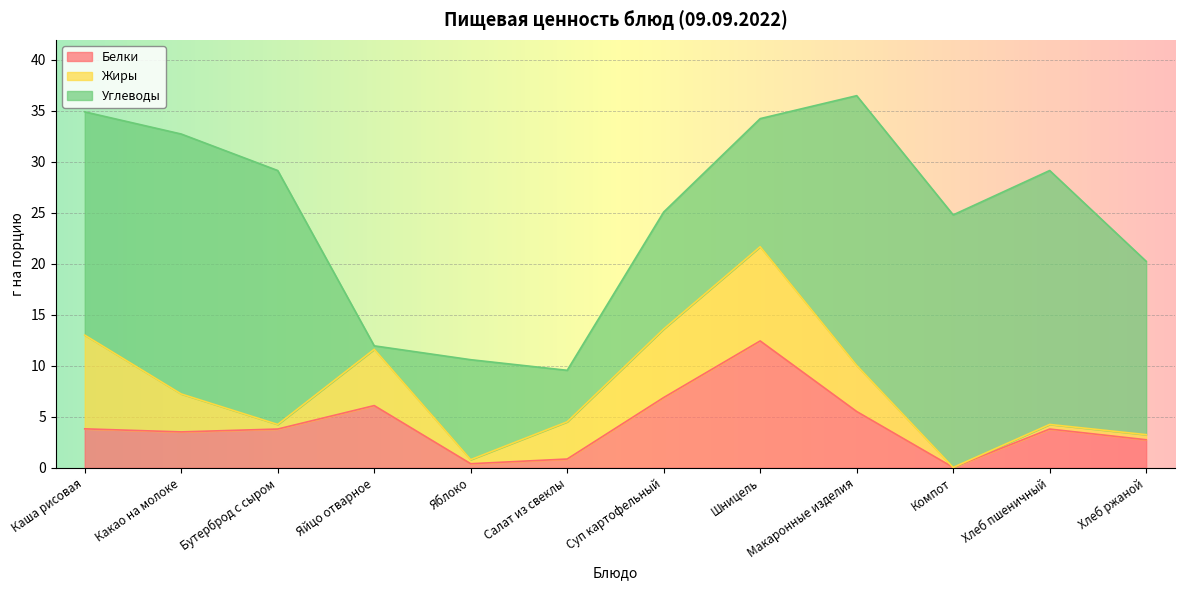

The Жиры series shows 5.1 at Каша рисовая. True or false?

False